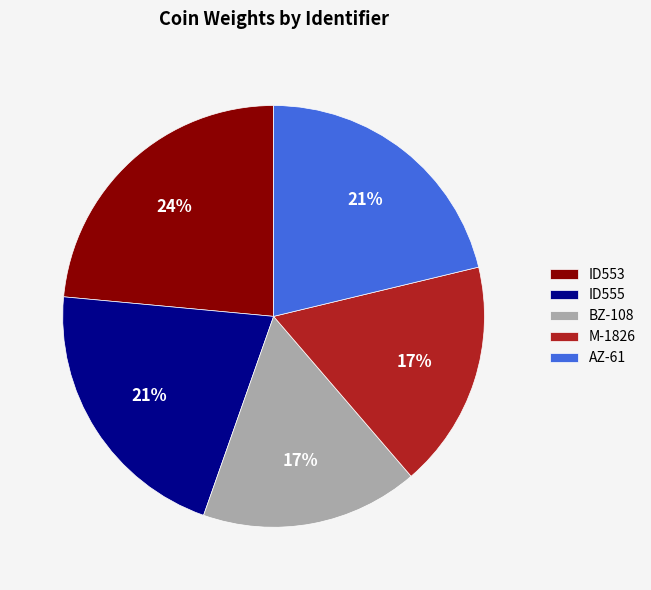

Is there any slice that represents more than half of the pie?

No